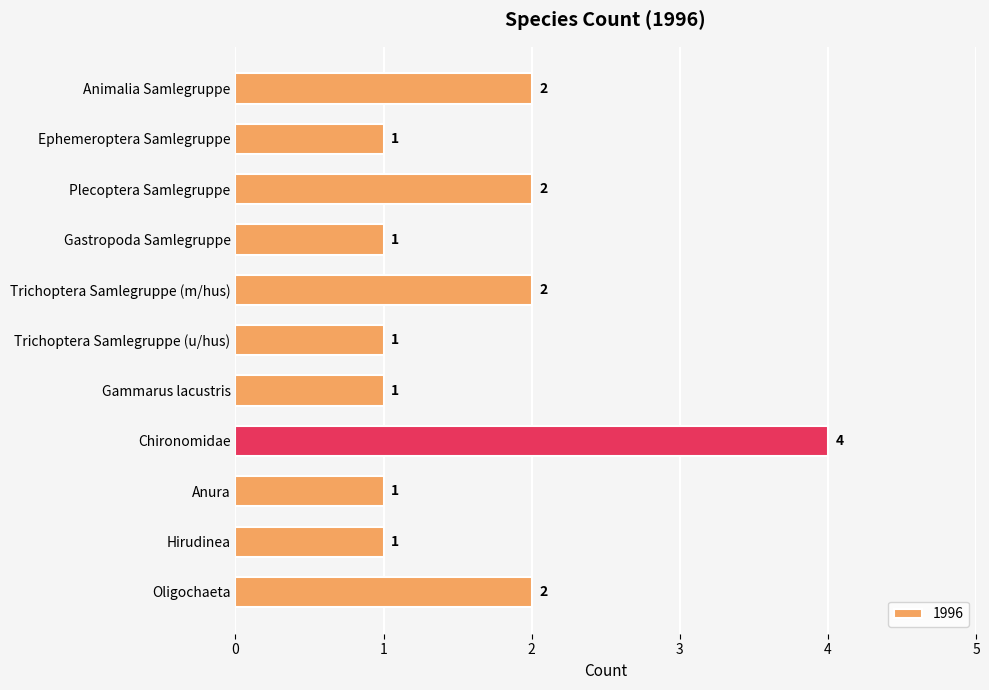

Reading bottom to top, extract all data points from this chart.

2	1	1	4	1	1	2	1	2	1	2